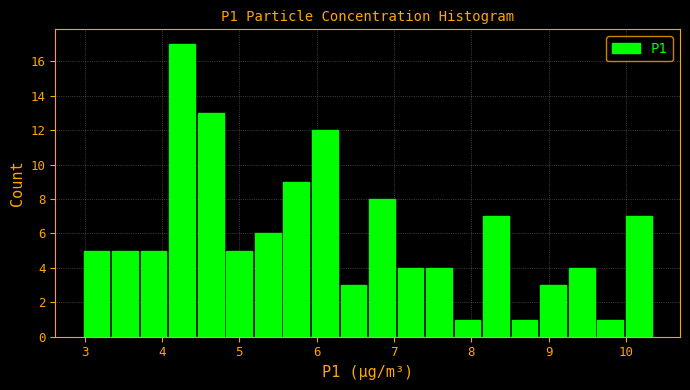

Read against the x-axis, roughly where is the centre of the tallest bar?

4.3